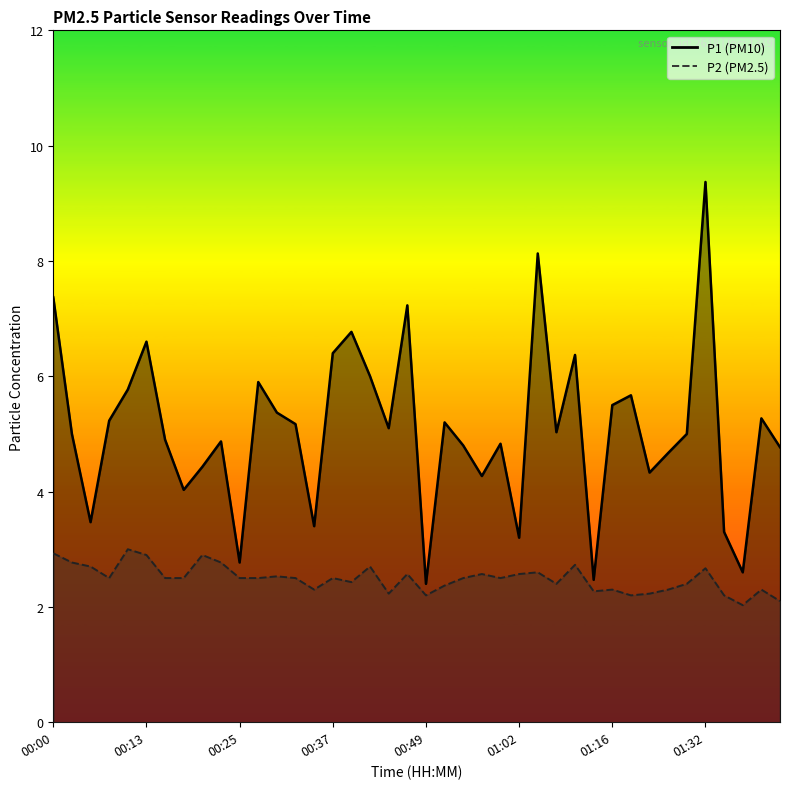

Between 00:08 and 00:15, which series saw the biggest shift?

P1